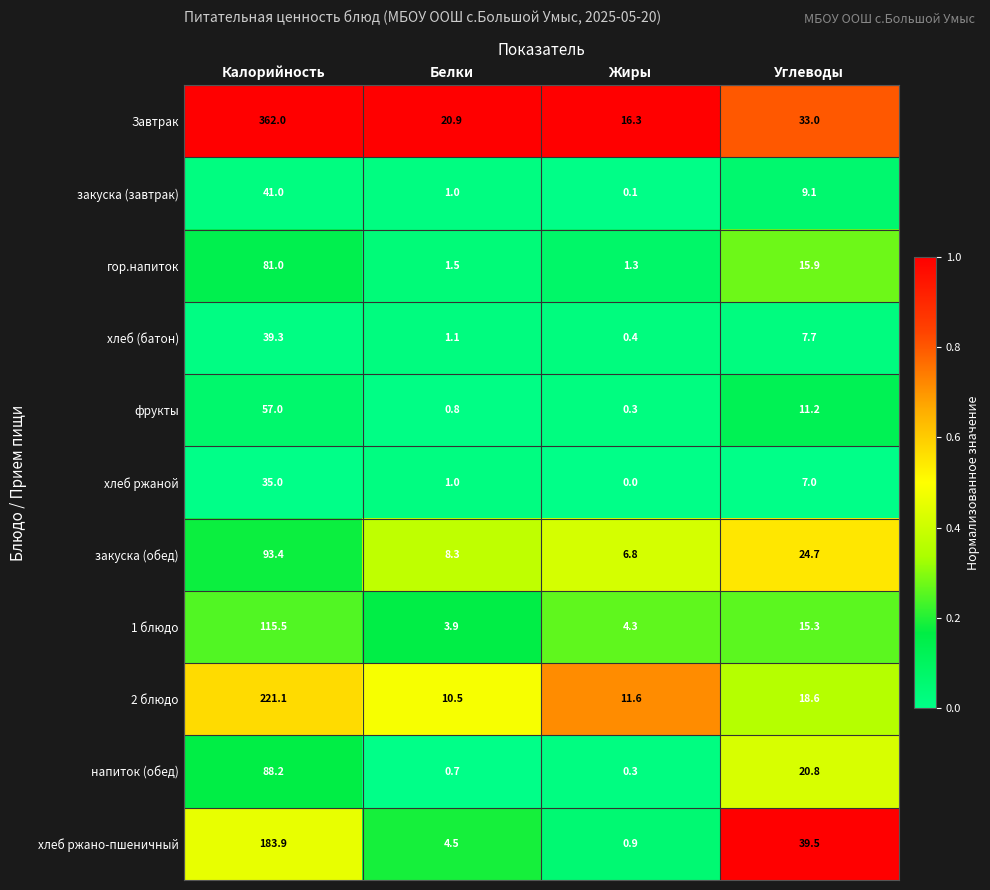

The value of закуска (обед) at Углеводы is 24.7. True or false?

True